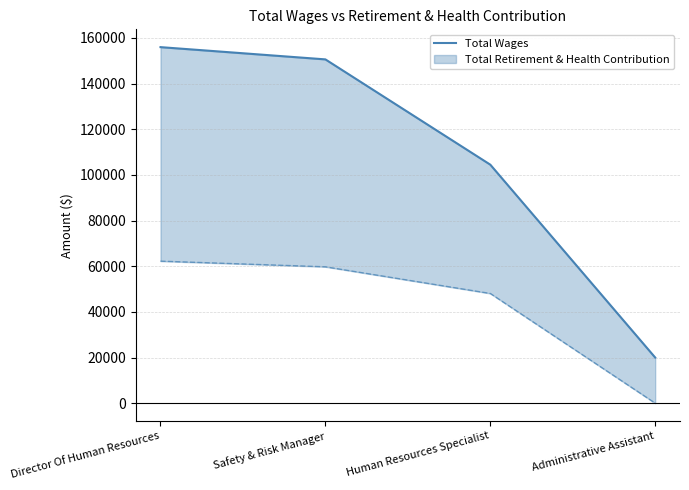

What is the difference between the maximum and minimum values?

135999